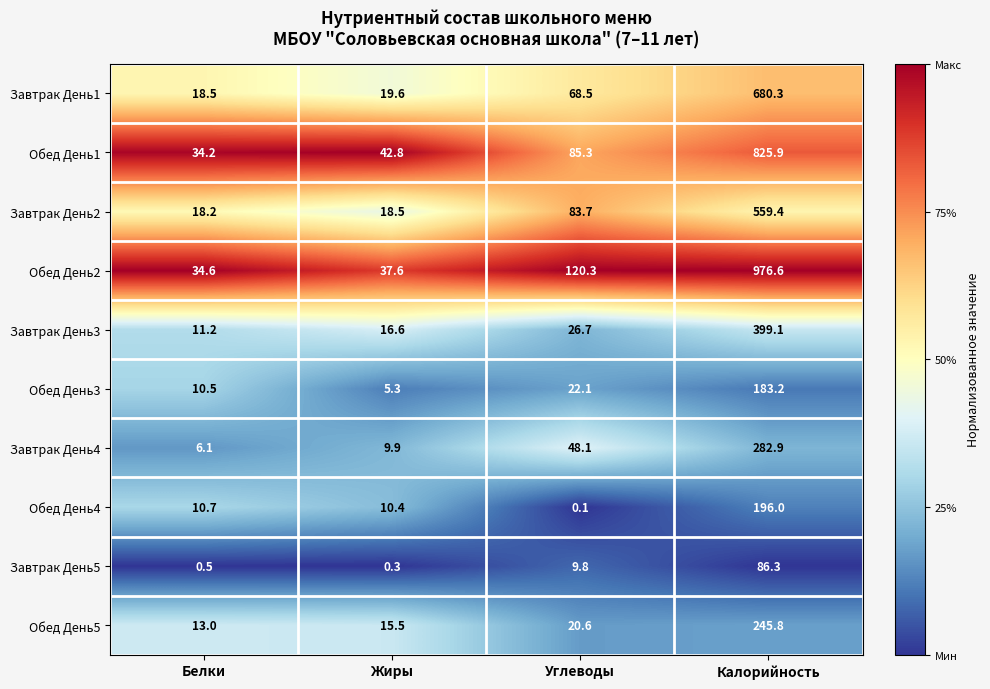

Is it true that Обед День2 equals 64.4 at Углеводы?

False